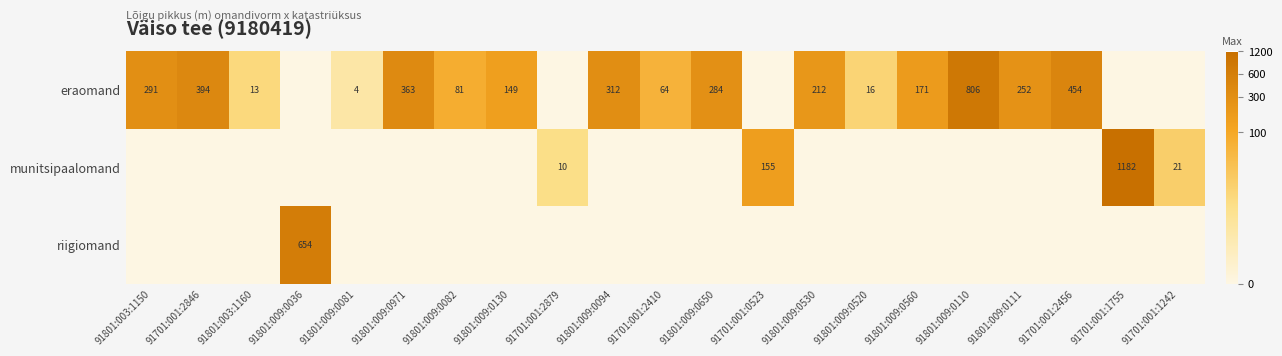

Is it true that eraomand equals 171 at 91801:009:0560?

True